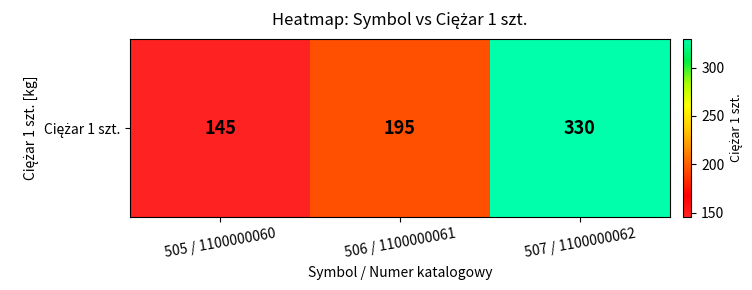

At which category does the chart reach its peak across all series?

507 / 1100000062